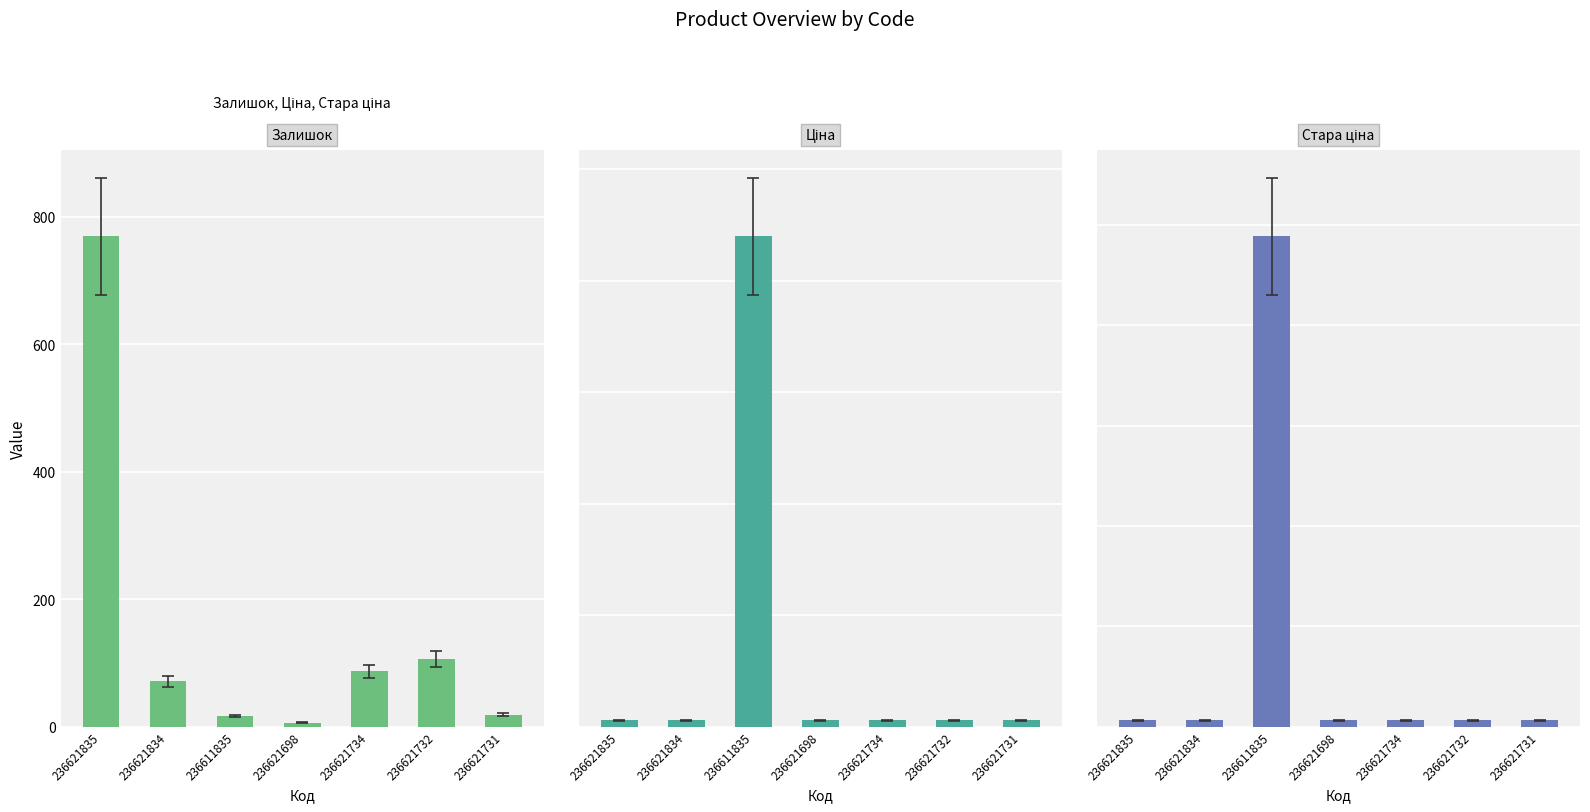

Where does the Залишок series first go above 71?

236621835